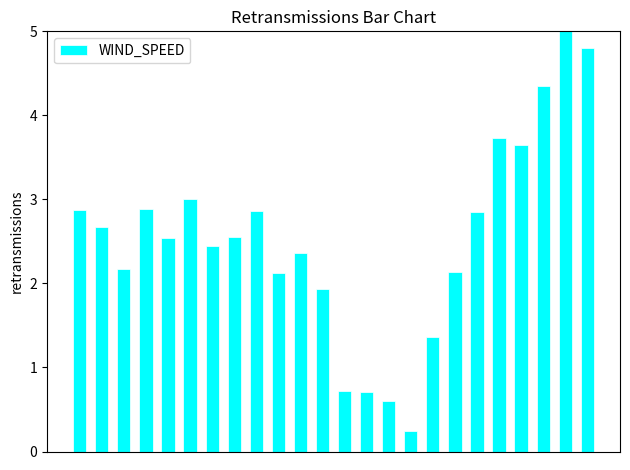

How many distinct data groups are displayed?

1